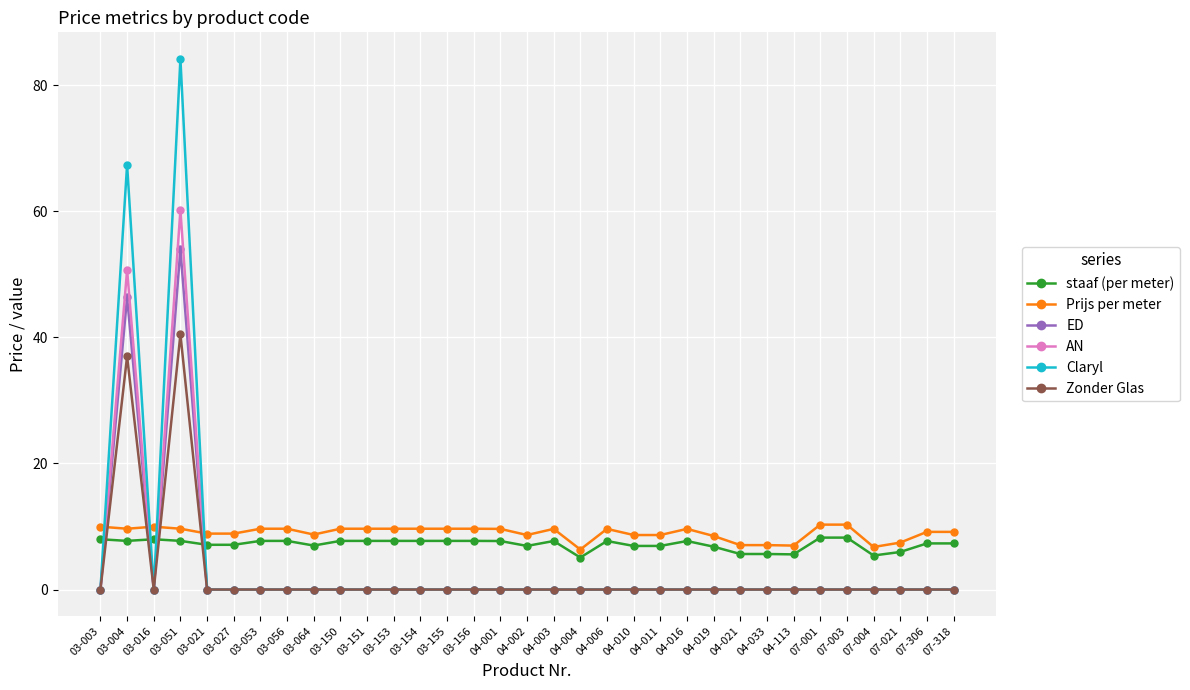

What are all the series names shown in the legend?

staaf (per meter), Prijs per meter, ED, AN, Claryl, Zonder Glas